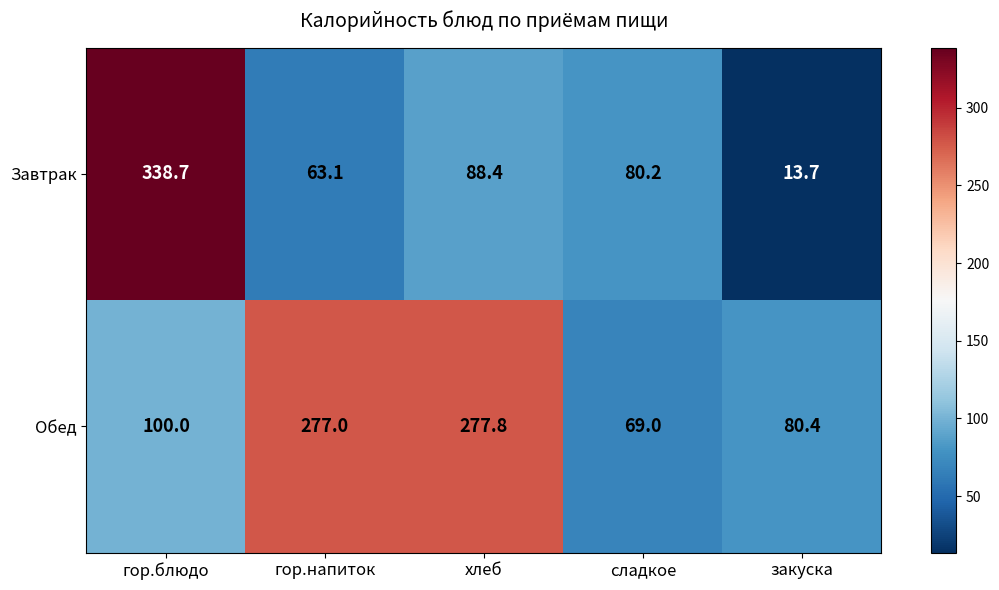

What is the difference between the Завтрак values at сладкое and гор.блюдо?

258.5